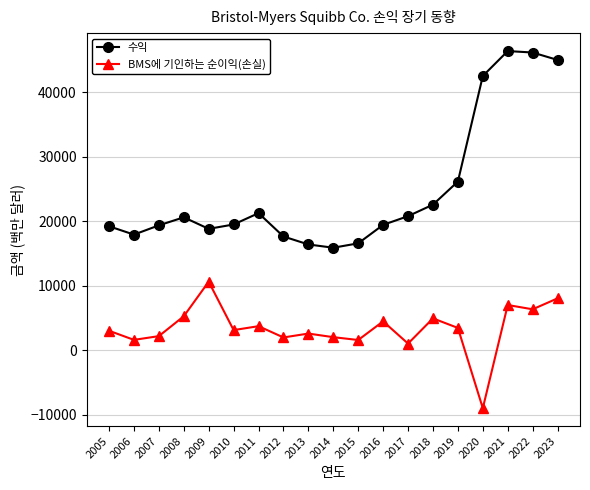

What is the highest value of the BMS에 기인하는 순이익(손실) series?

10612